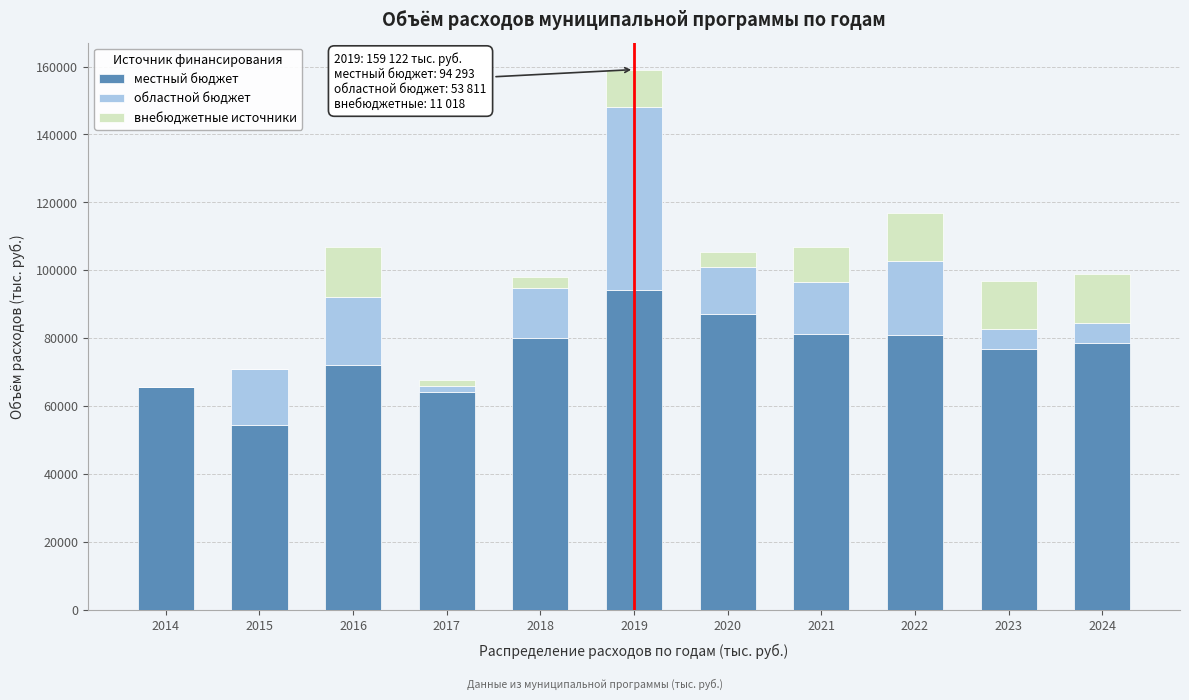

What is the total value across all series at 2022?

116877.1